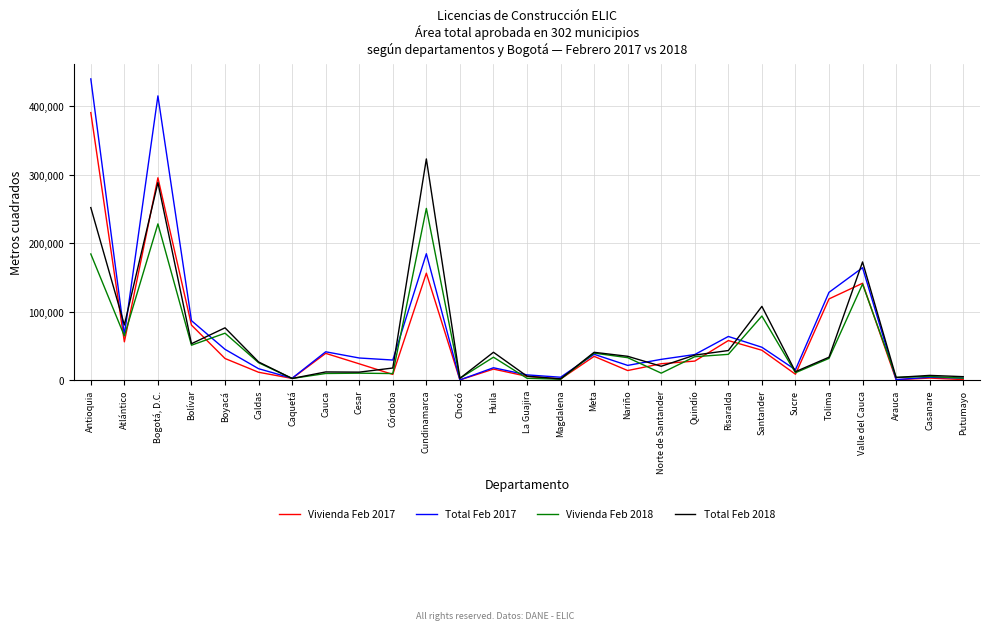

At which category is the sum across all series the highest?

Antioquia